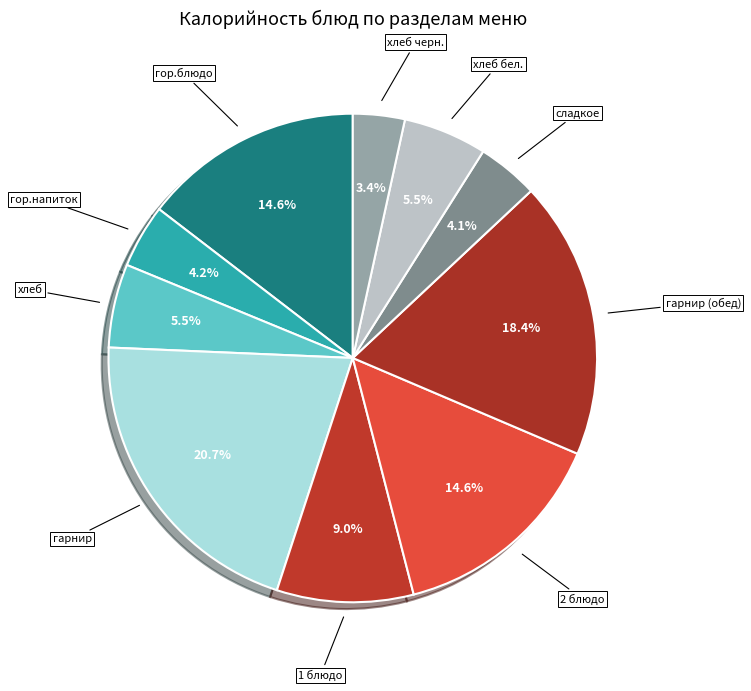

What is the smallest slice in the pie chart?

хлеб черн.